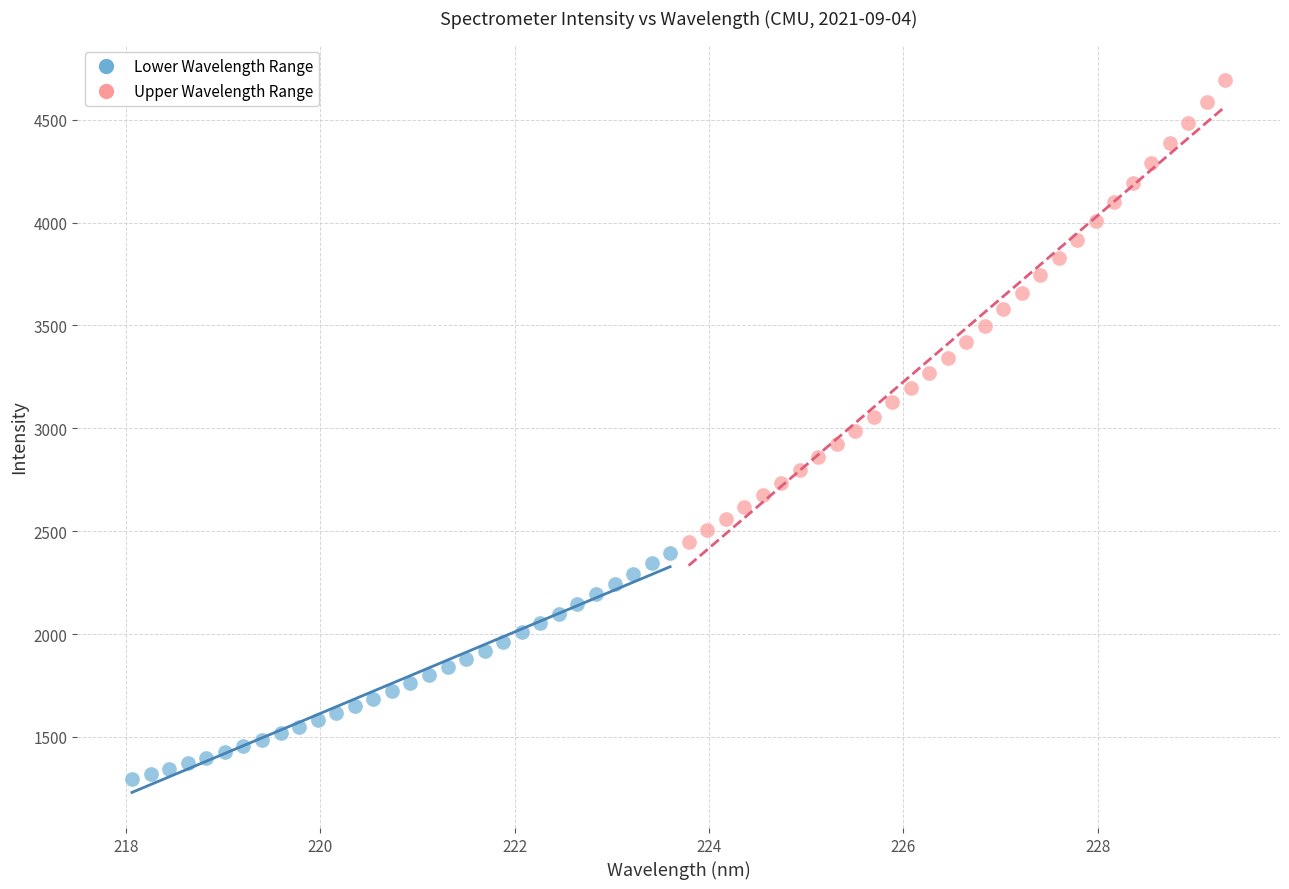

Which series contains the lowest Y value?

Lower Wavelength Range